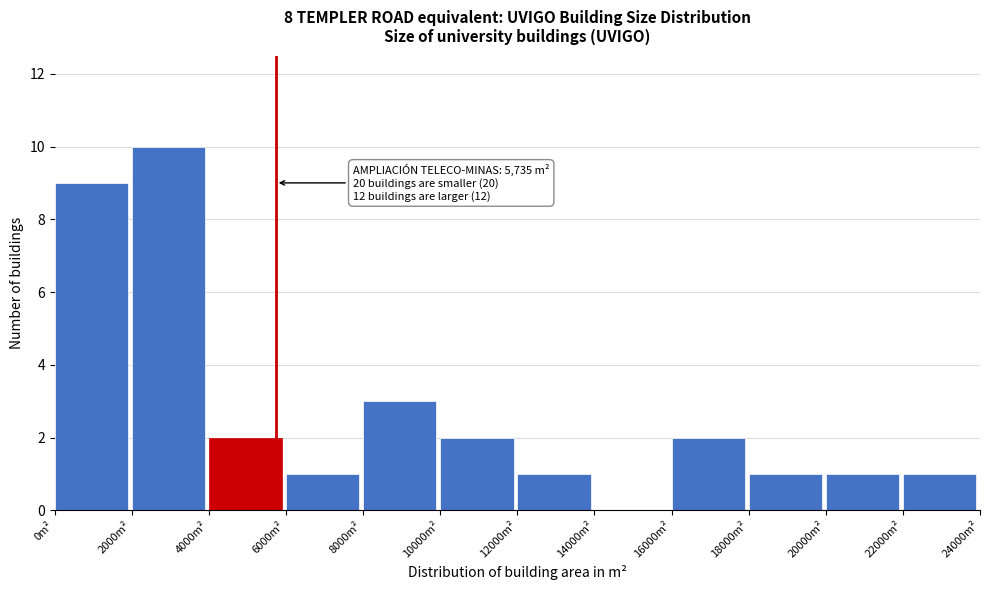

Over which range of the x-axis is the bar tallest?

2000 to 4000